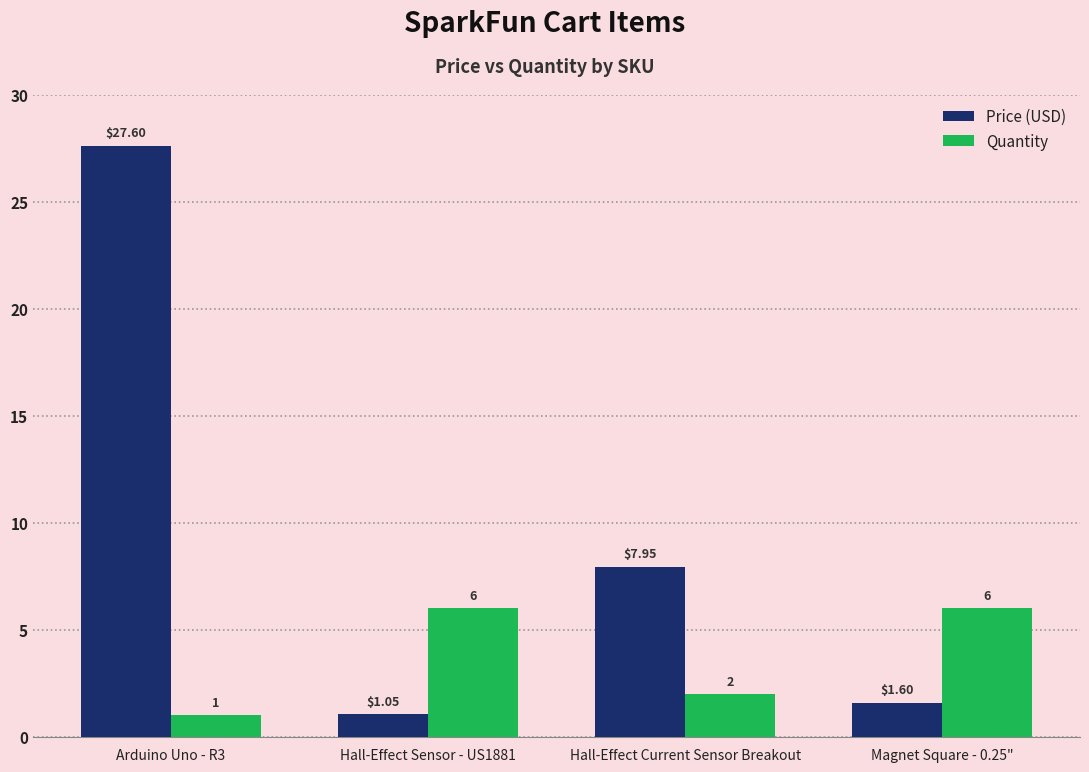

At which category is the sum across all series the highest?

Arduino Uno - R3